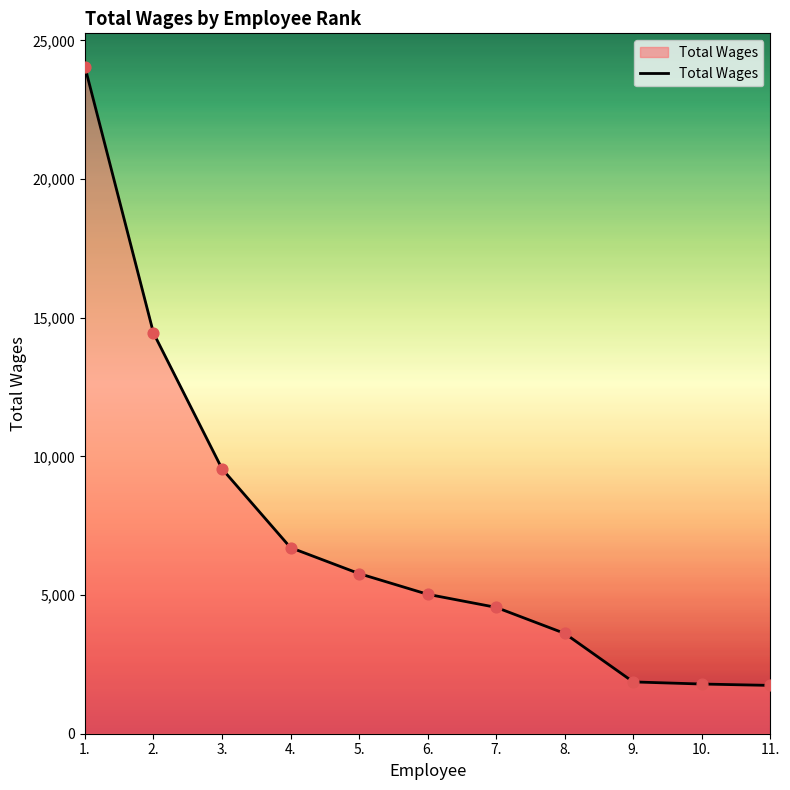

Which has a higher value, 10. or 2.?

2.